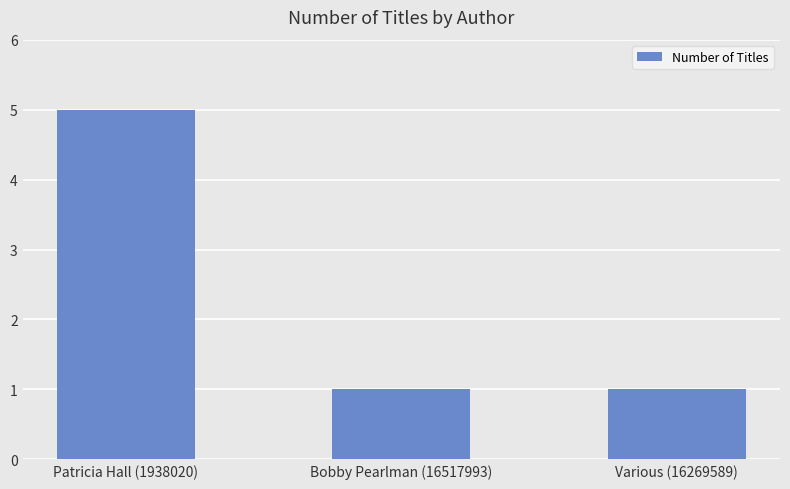

What is the label of the 1st bar from the right?

Various (16269589)